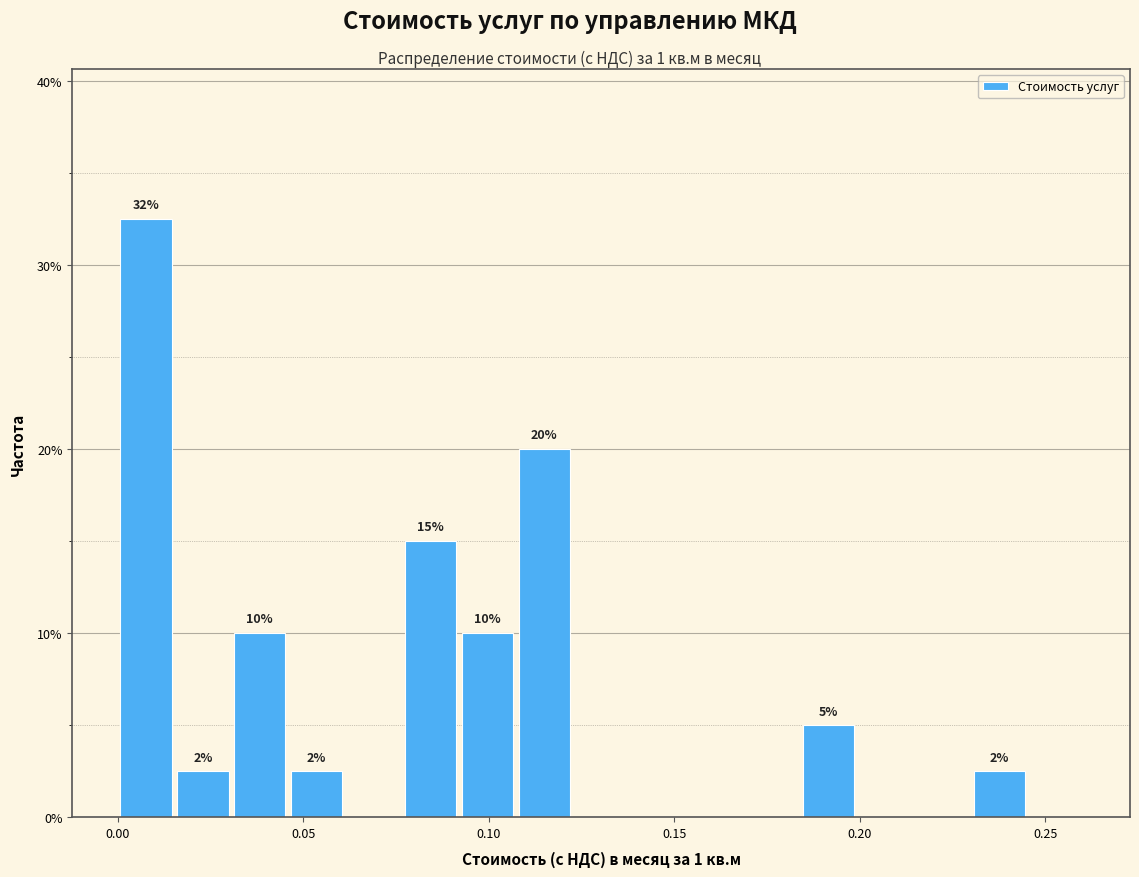

Around what value on the x-axis is the tallest bar? Give the approximate position of its centre, as read against the axis.

0.010